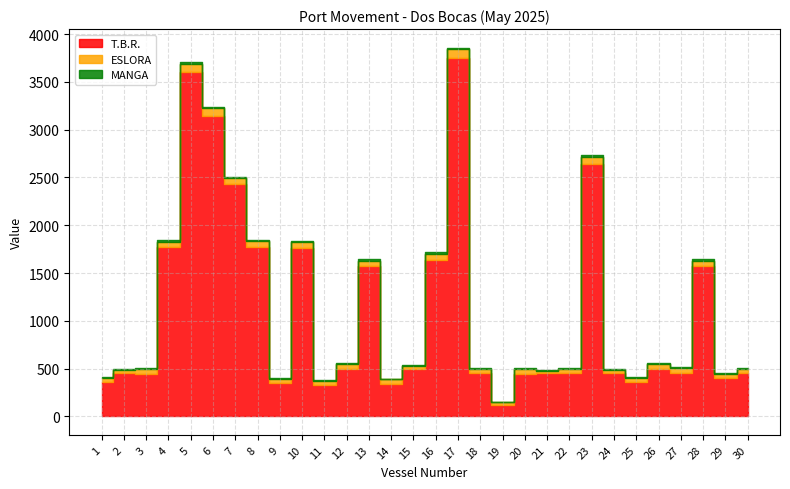

How many data points in T.B.R. are less than 454?

14